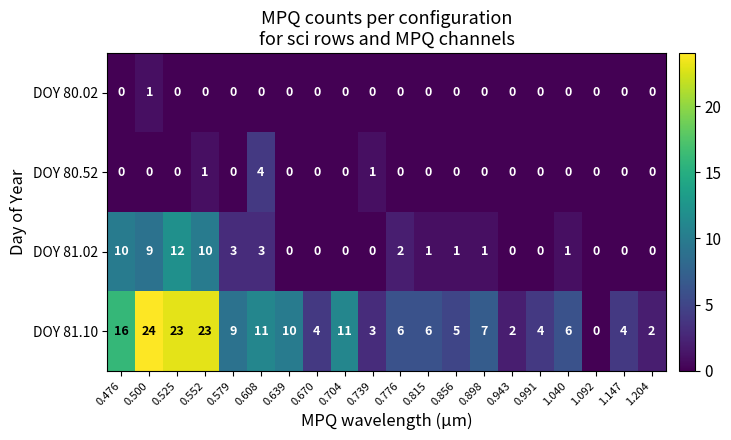

How many DOY 80.02 values are between 0 and 1?

20